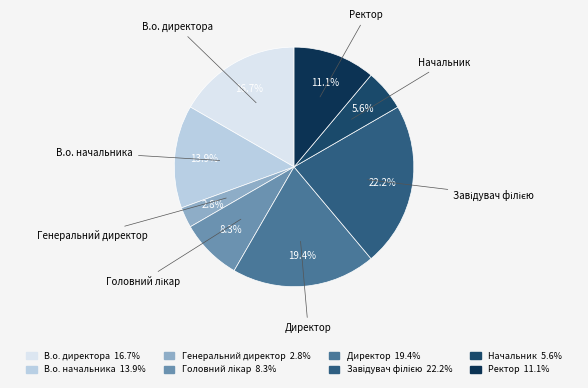

Which slice is the smallest?

Генеральний директор